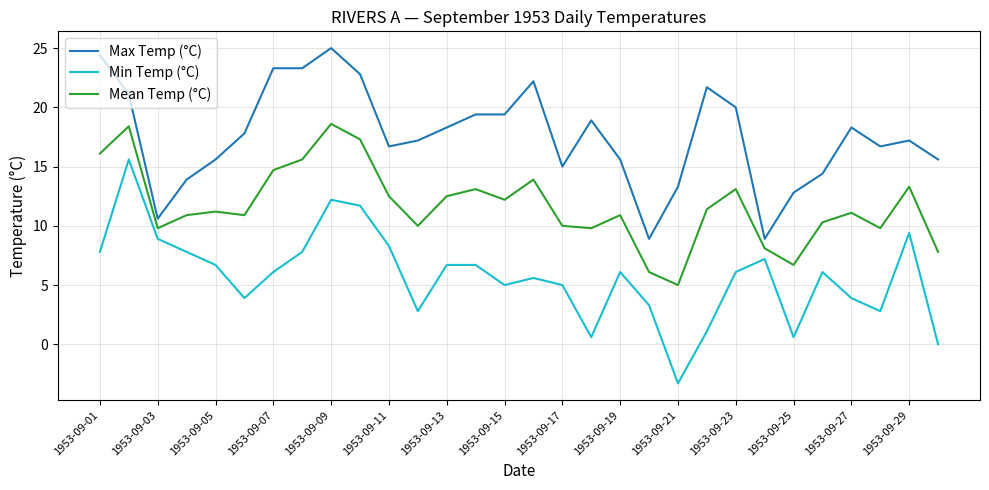

What is the greatest value displayed?

25.0